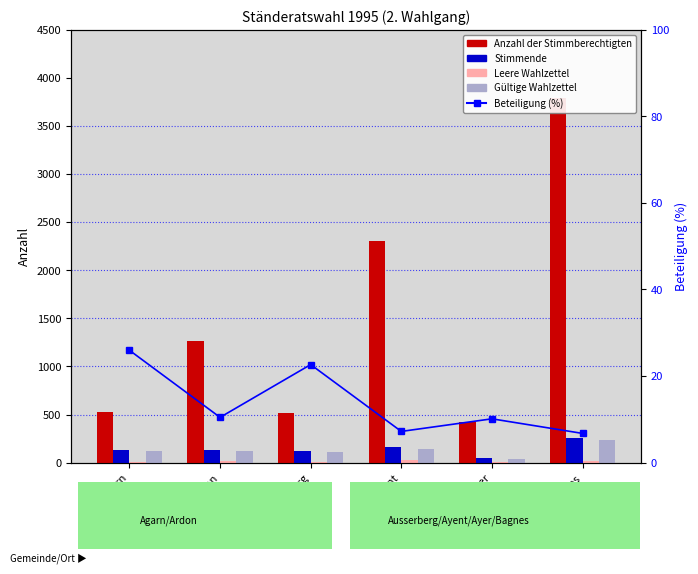

What are all the series names shown in the legend?

Anzahl der Stimmberechtigten, Stimmende, Leere Wahlzettel, Gültige Wahlzettel, Beteiligung (%)